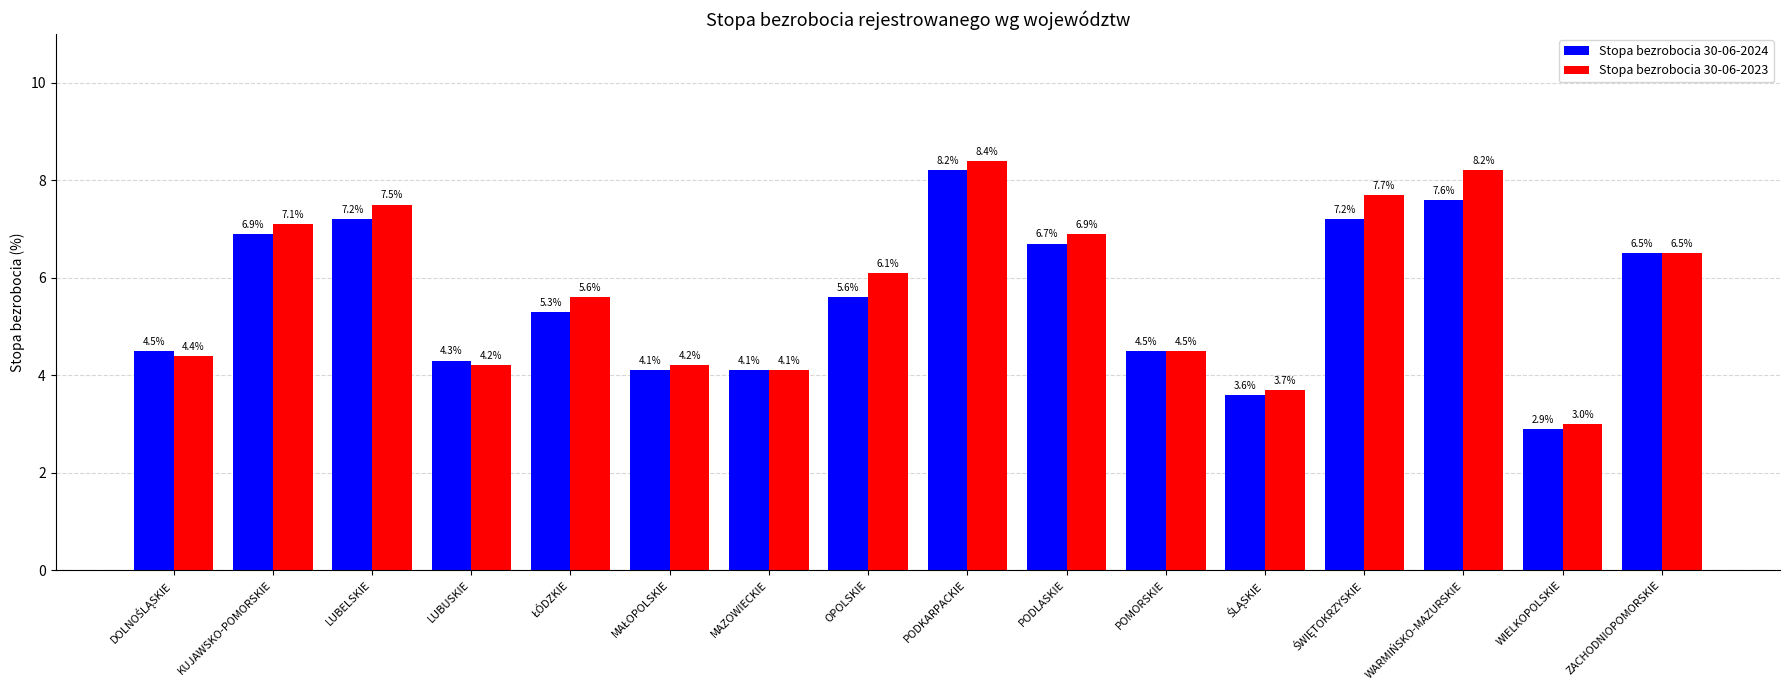

Between POMORSKIE and WIELKOPOLSKIE, which series saw the biggest shift?

Stopa bezrobocia 30-06-2024